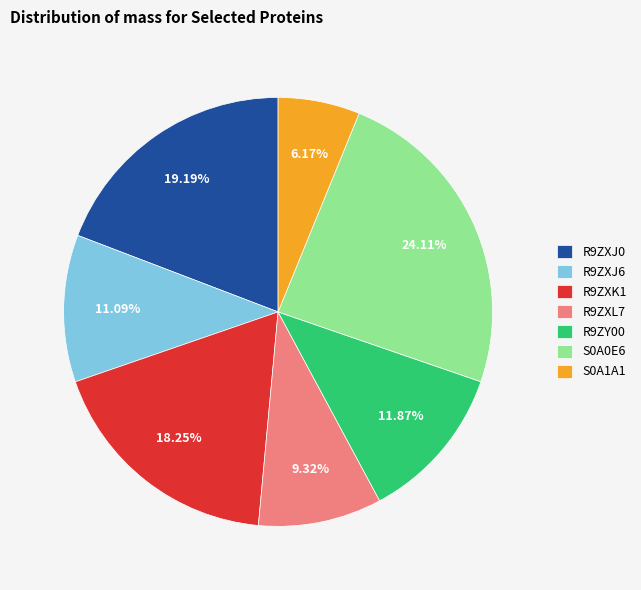

Rank the categories by value from highest to lowest.

S0A0E6, R9ZXJ0, R9ZXK1, R9ZY00, R9ZXJ6, R9ZXL7, S0A1A1